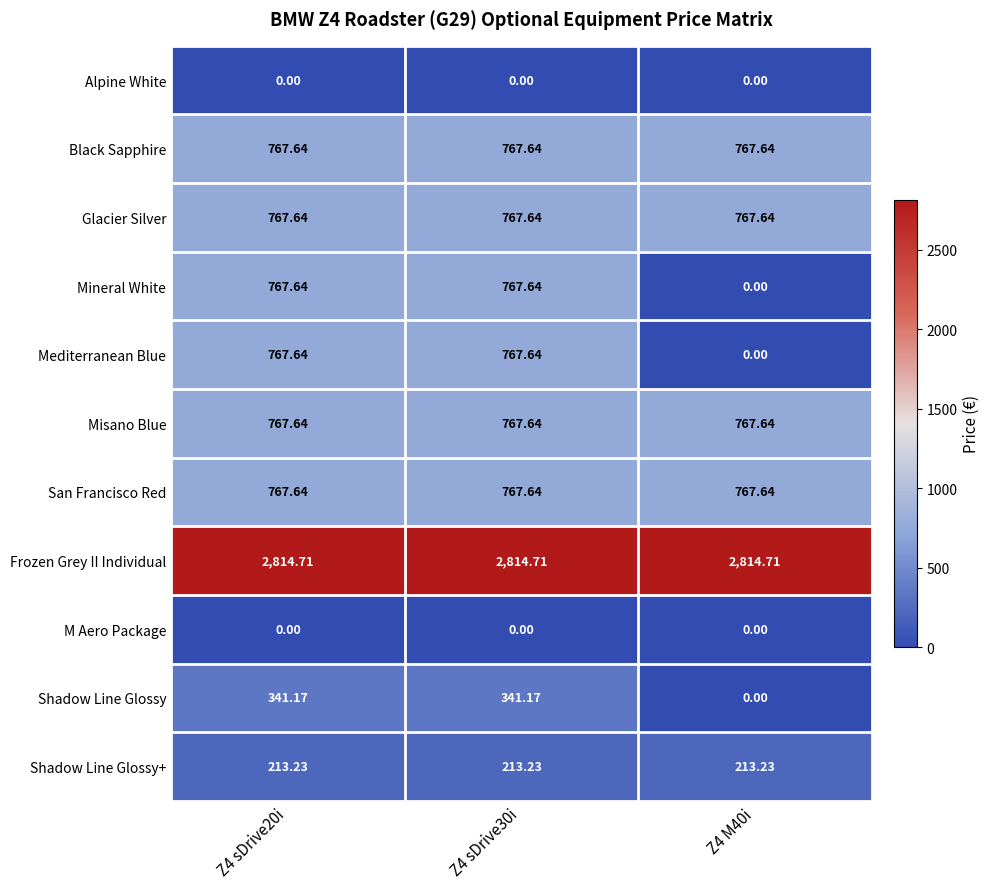

Is the value of Shadow Line Glossy at Z4 M40i greater than the value of San Francisco Red at Z4 M40i?

No